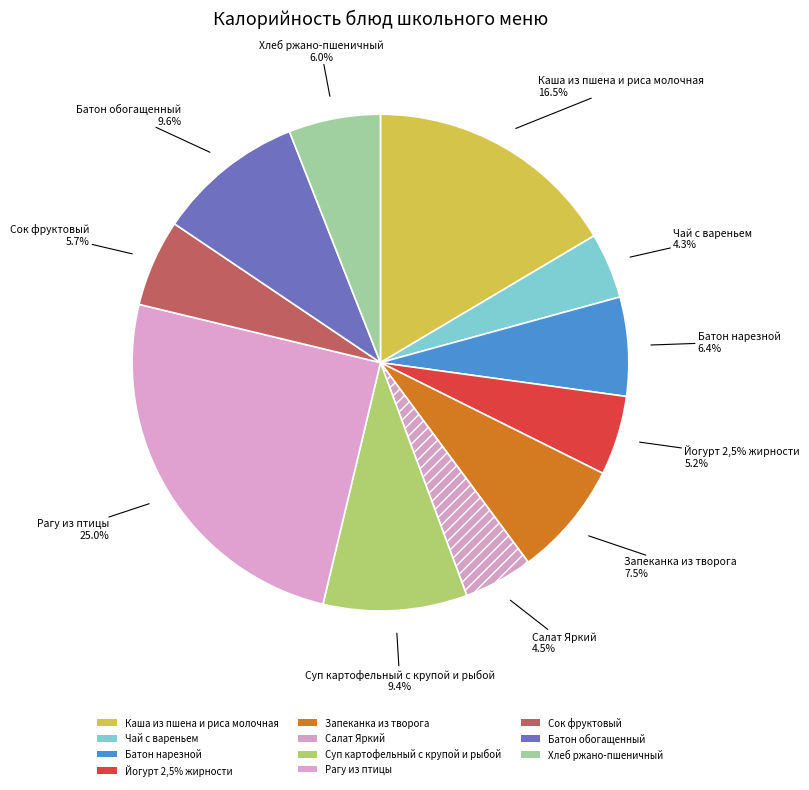

True or false: Хлеб ржано-пшеничный accounts for 1% of the total.

False